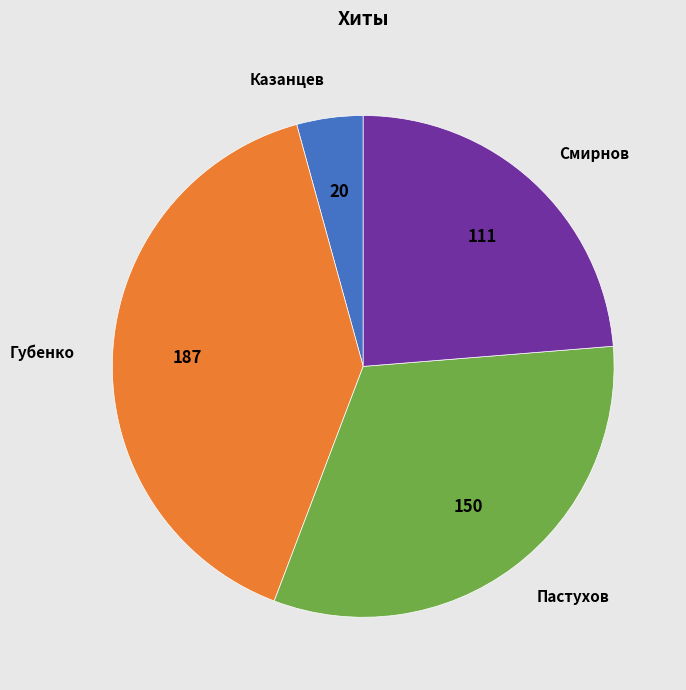

Approximately how many times larger is the value at Губенко compared to Смирнов?

1.7